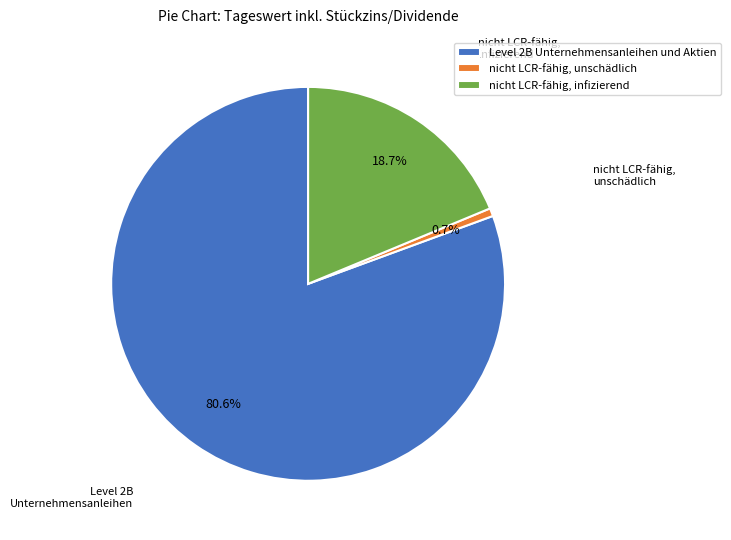

Which slice represents more than half of the pie?

Level 2B Unternehmensanleihen und Aktien